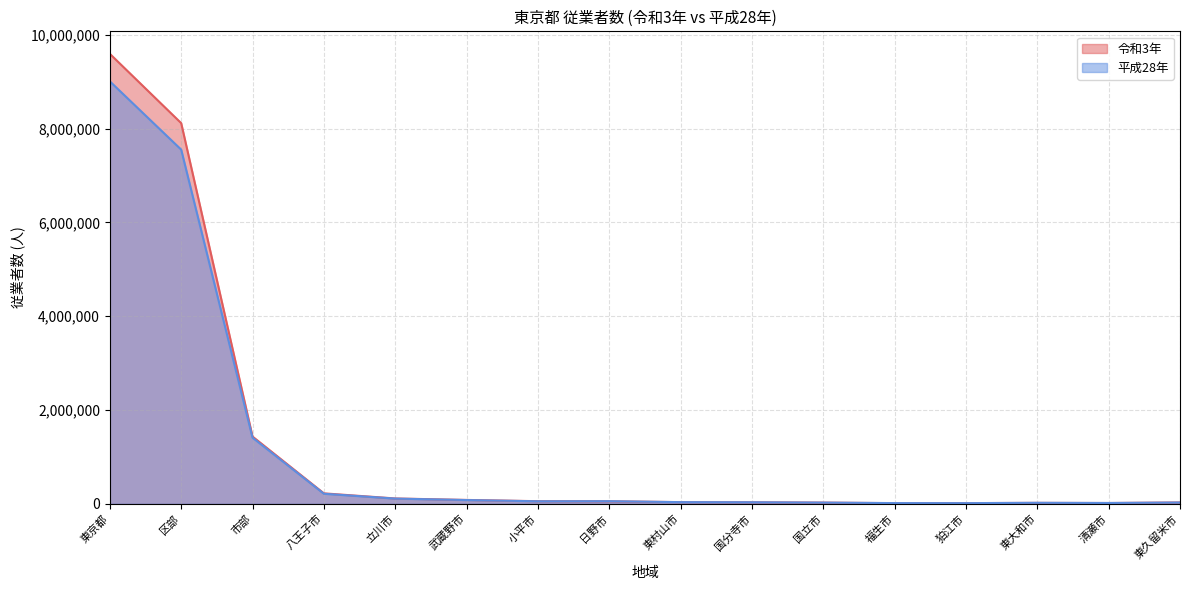

At which label does 平成28年 reach its peak?

東京都